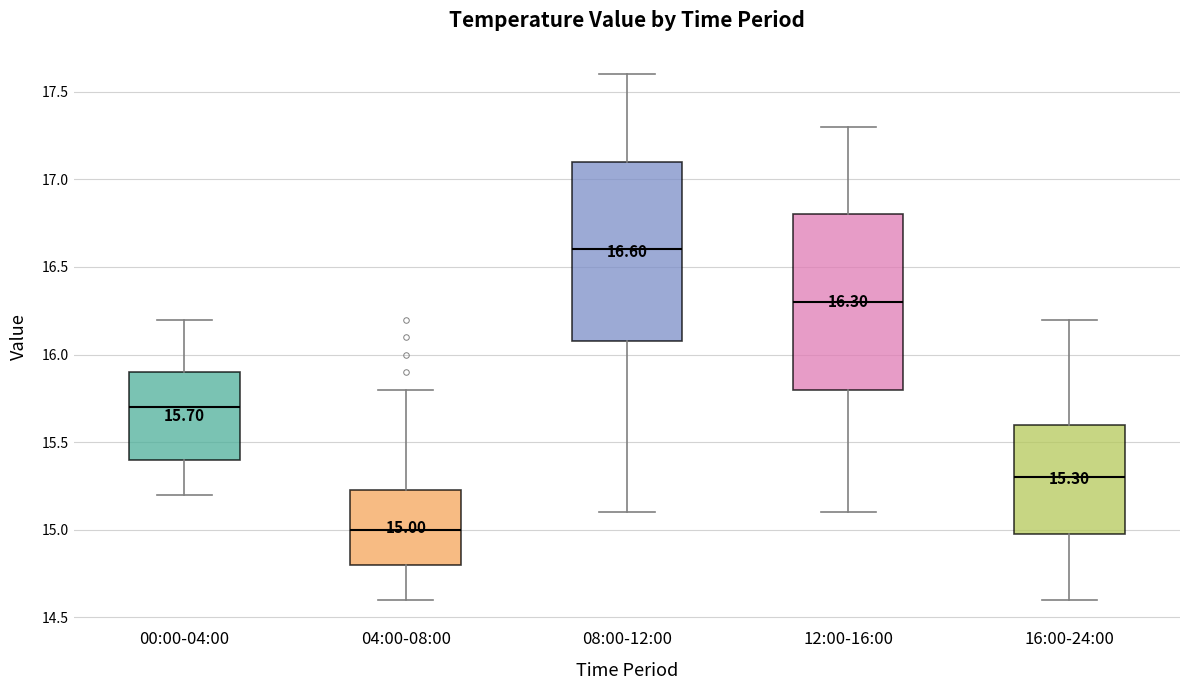

Which box has the lowest median line?

04:00-08:00